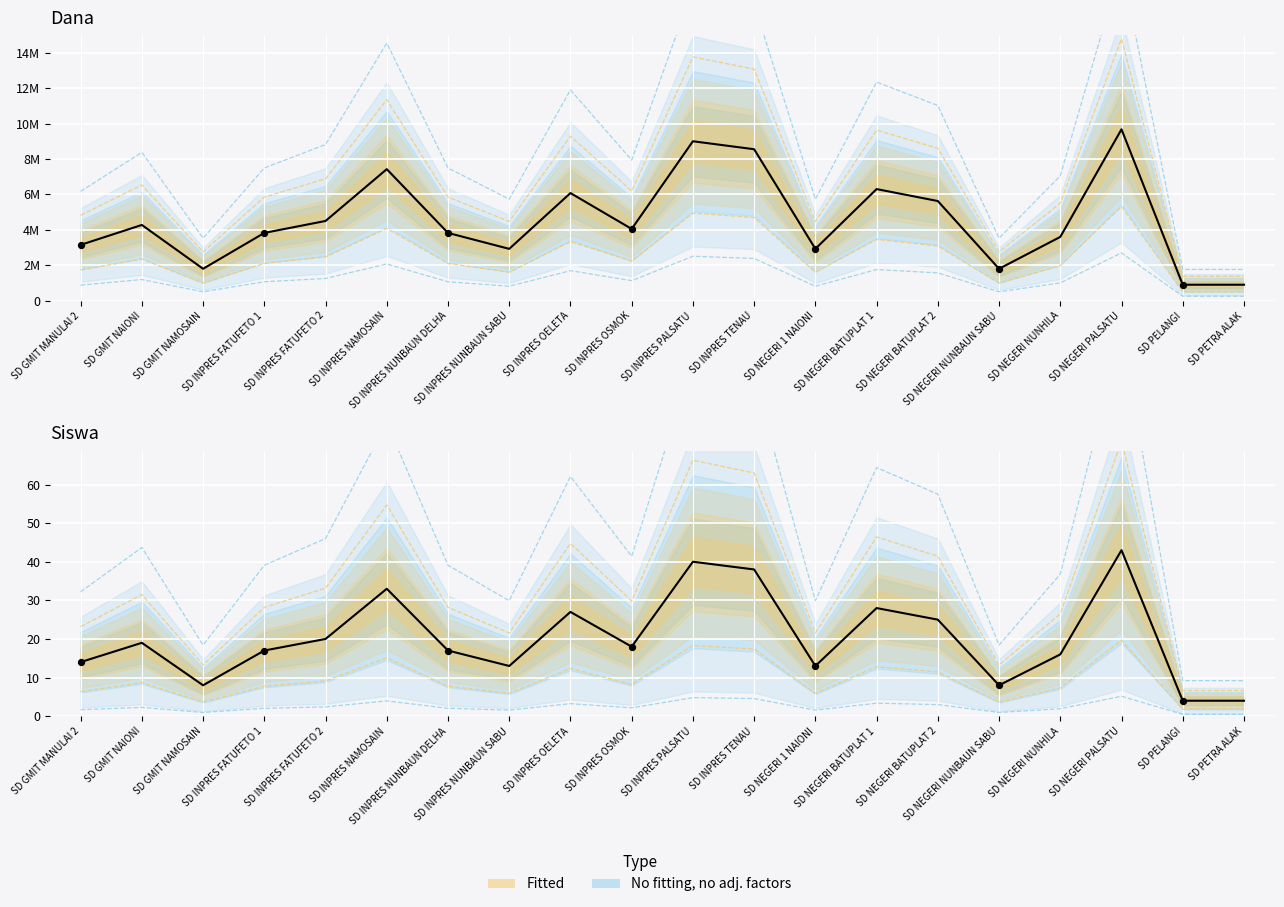

At which category is the sum across all series the highest?

SD NEGERI PALSATU